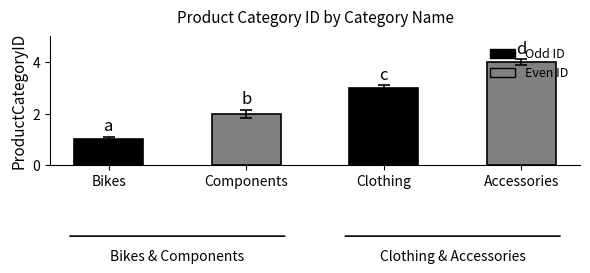

What position from the right is Clothing?

2